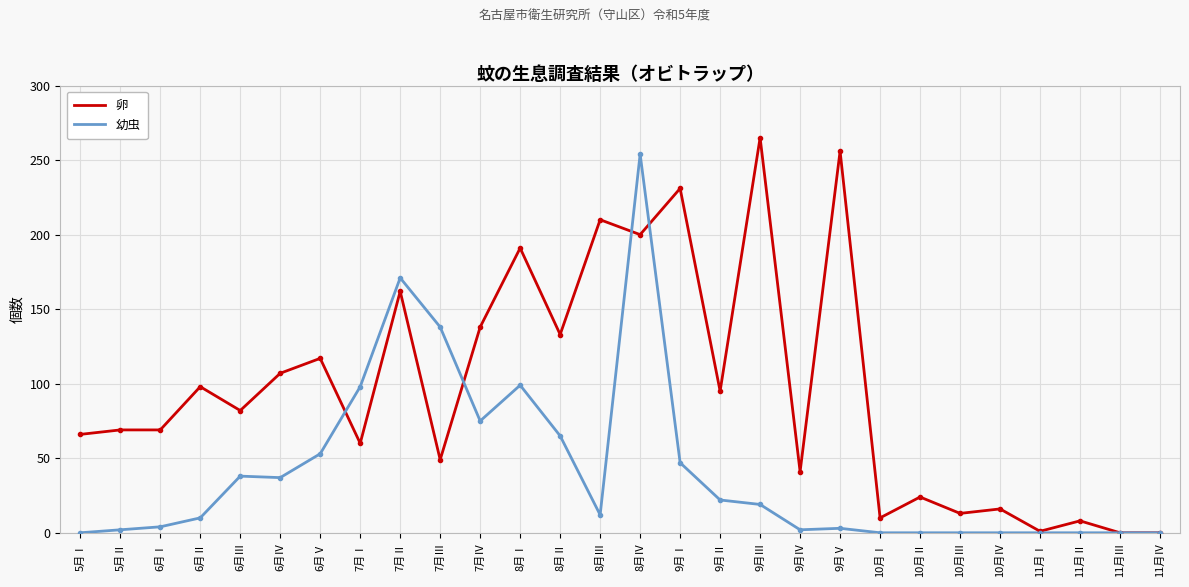

Does the chart display data point markers on the line(s)?

No